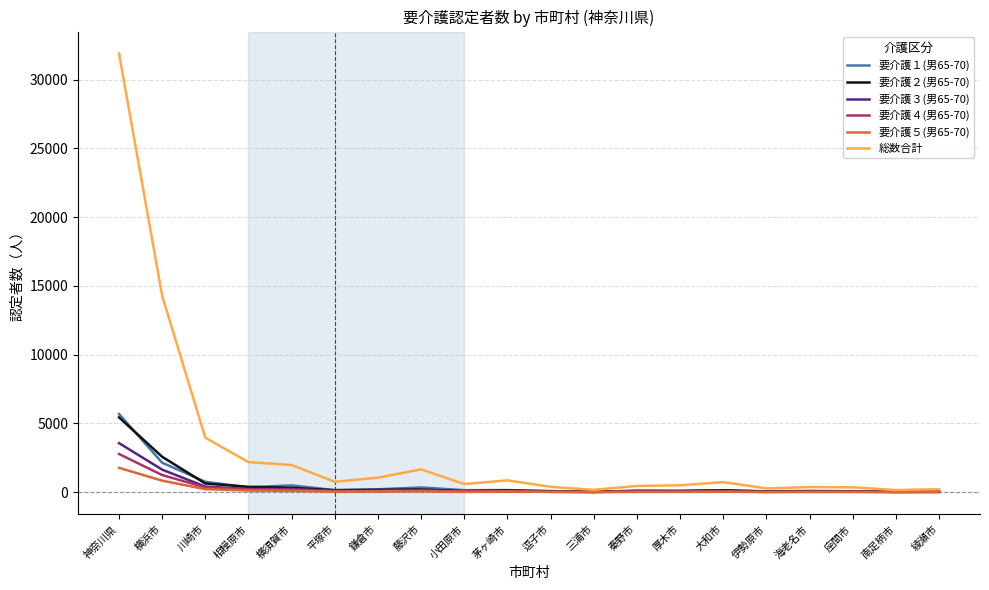

Which series has the largest total across all categories?

総数合計